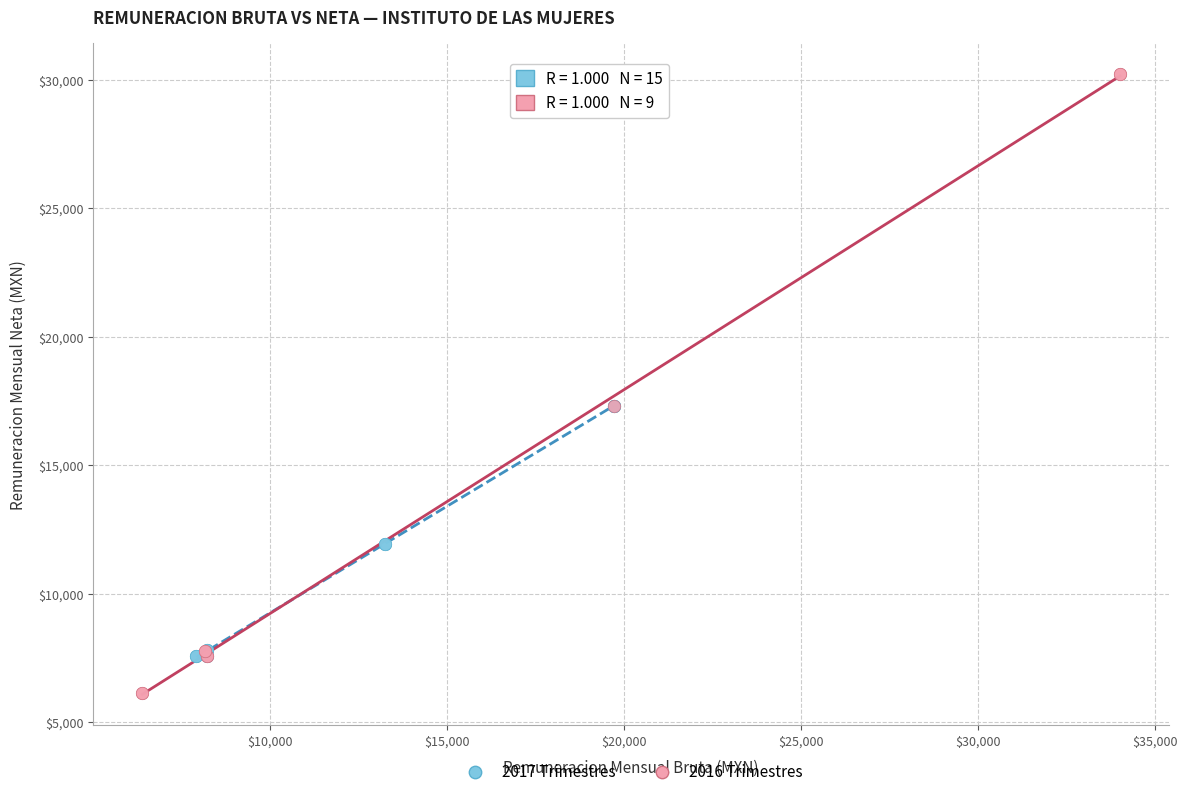

Which series has the widest spread of Y values?

2016 Trimestres